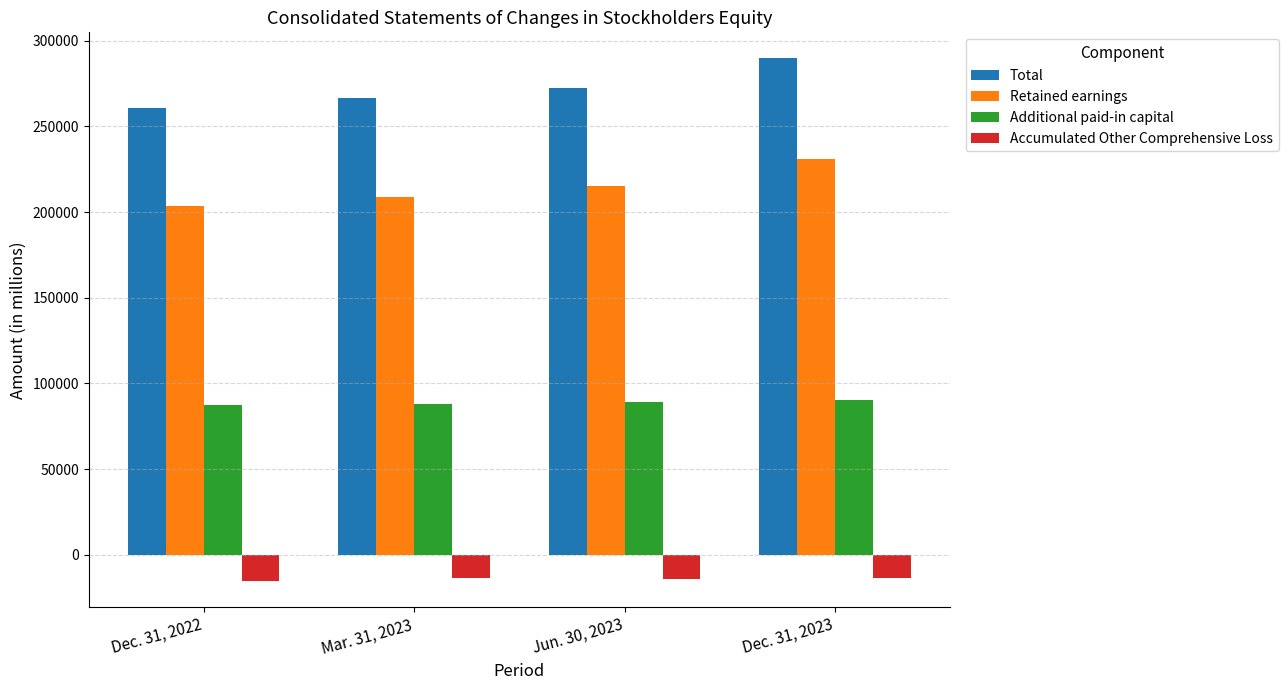

What is the highest value of the Additional paid-in capital series?

90616